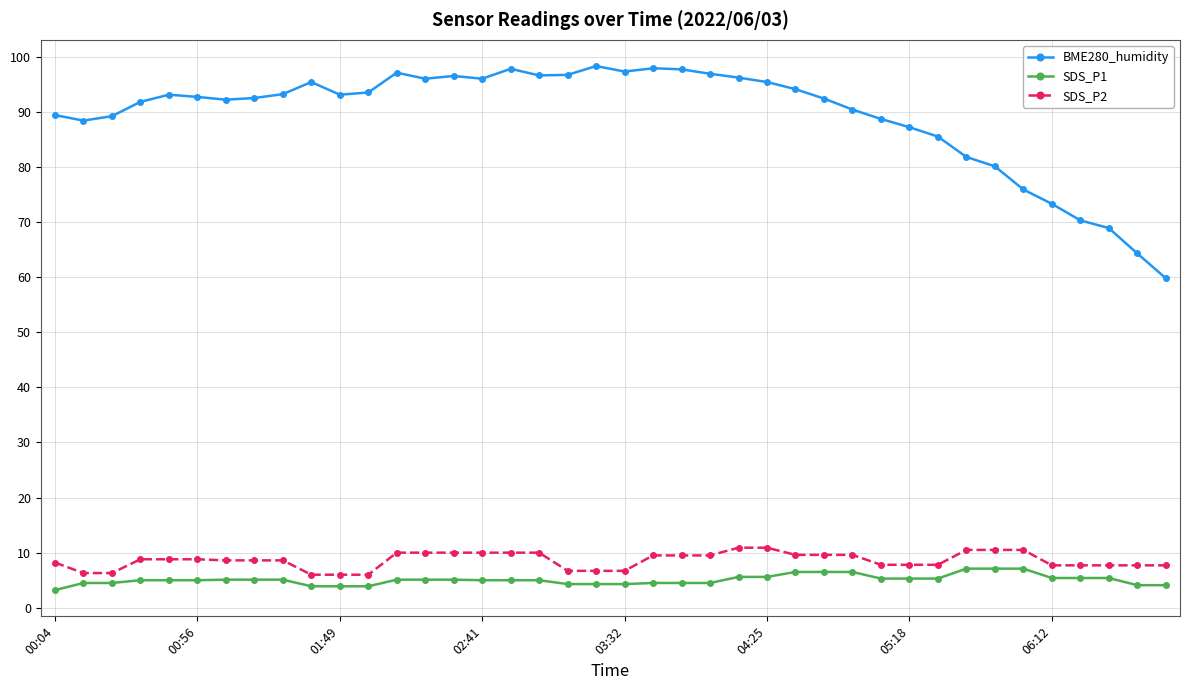

How many categories are shown in the chart?

40